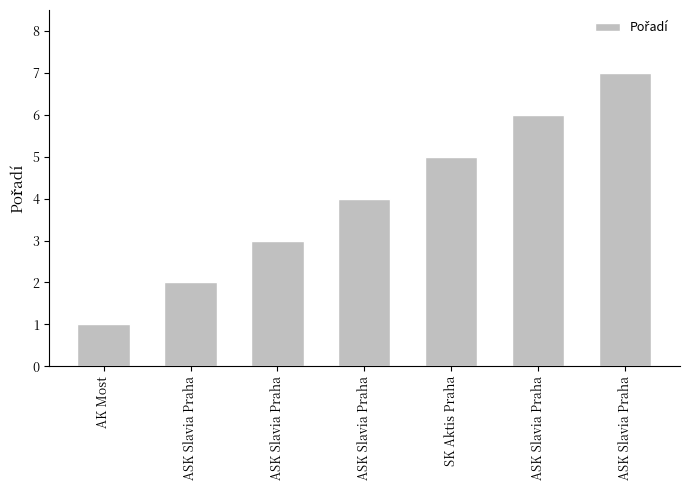

Count the number of categories in the chart.

7